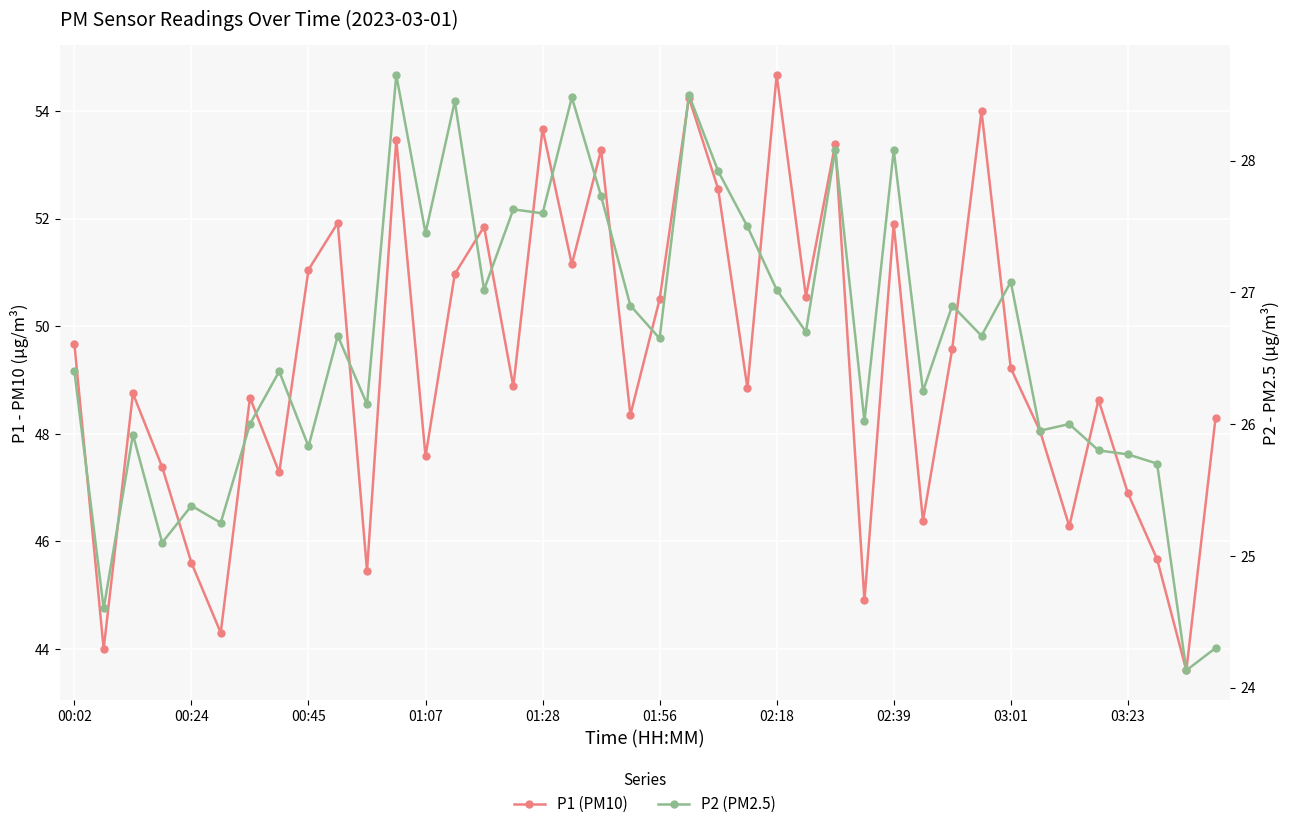

True or false: P1 (PM10) and P2 (PM2.5) intersect in this chart.

False